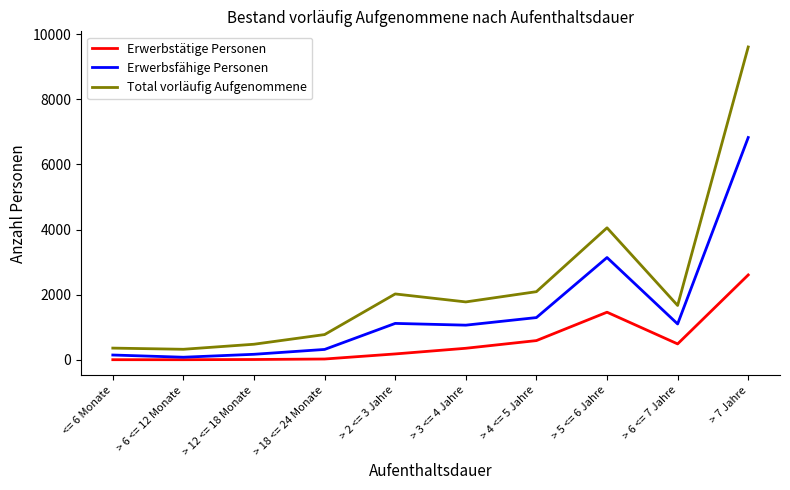

What is the highest value of the Total vorläufig Aufgenommene series?

9608